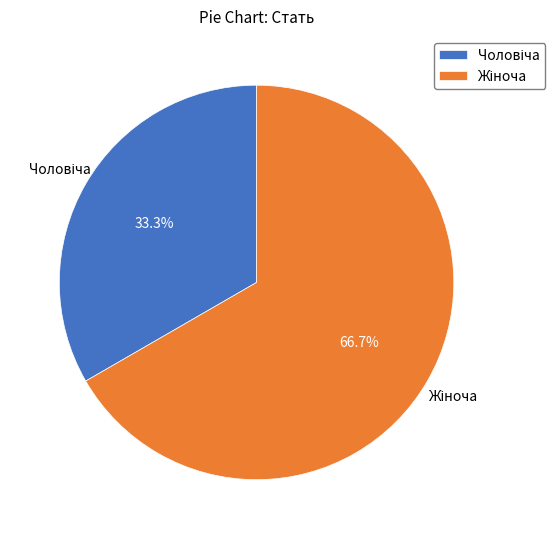

Is there any slice that represents more than half of the pie?

Yes